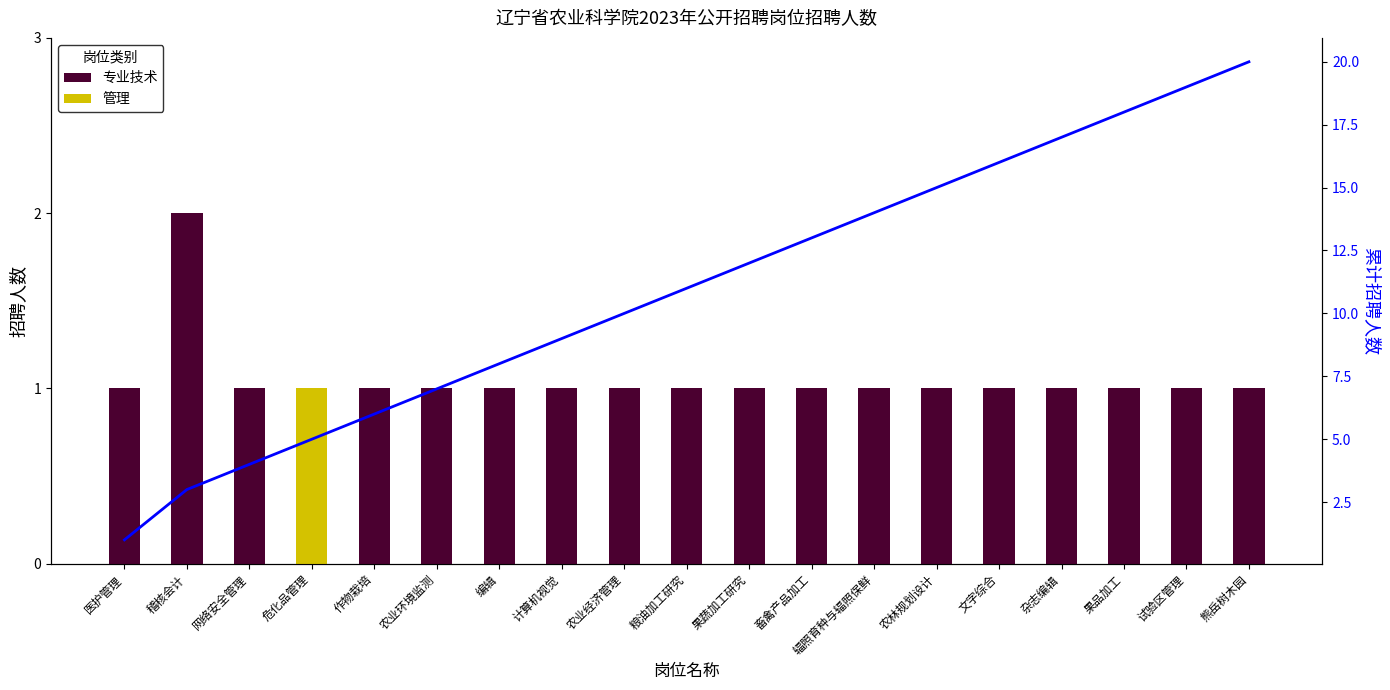

At 农业经济管理, list the series in order from largest to smallest.

累计招聘人数, 专业技术, 管理